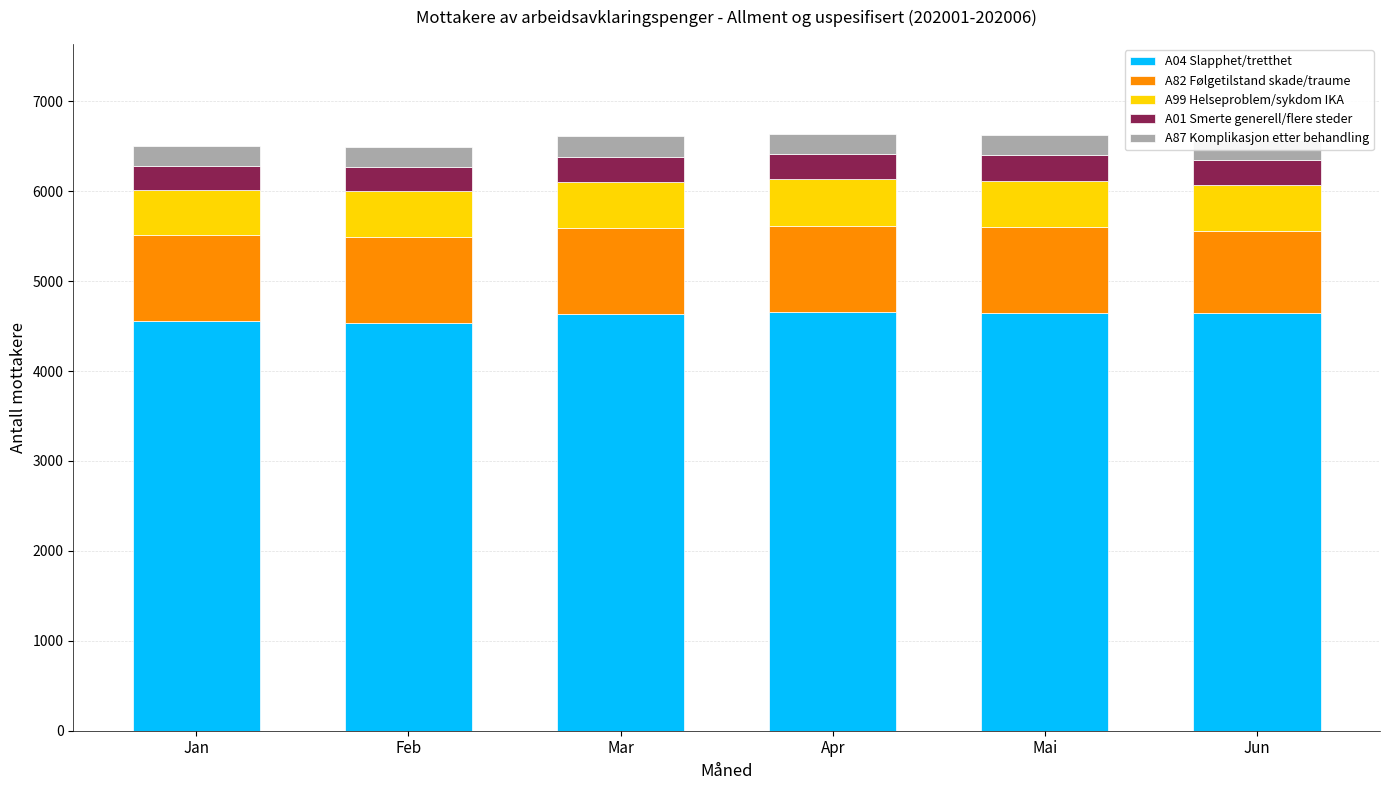

What is the average value of the A04 Slapphet/tretthet series?

4612